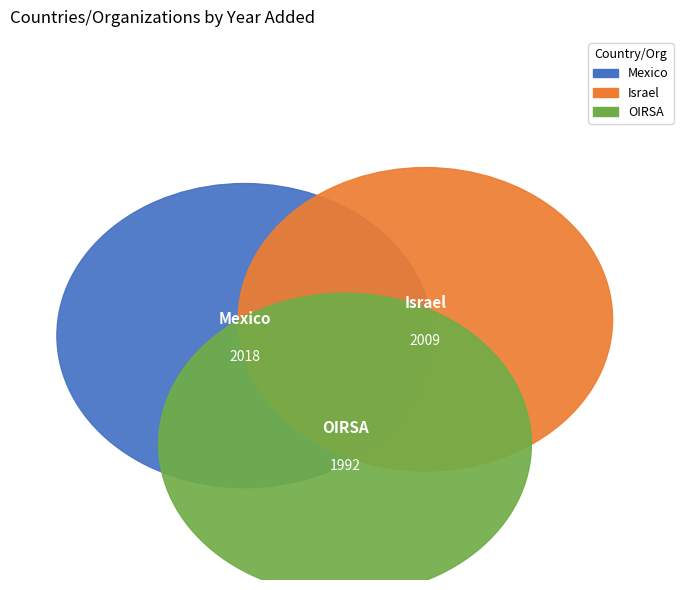

What is the ratio of the value at Mexico to the value at OIRSA?

1.0